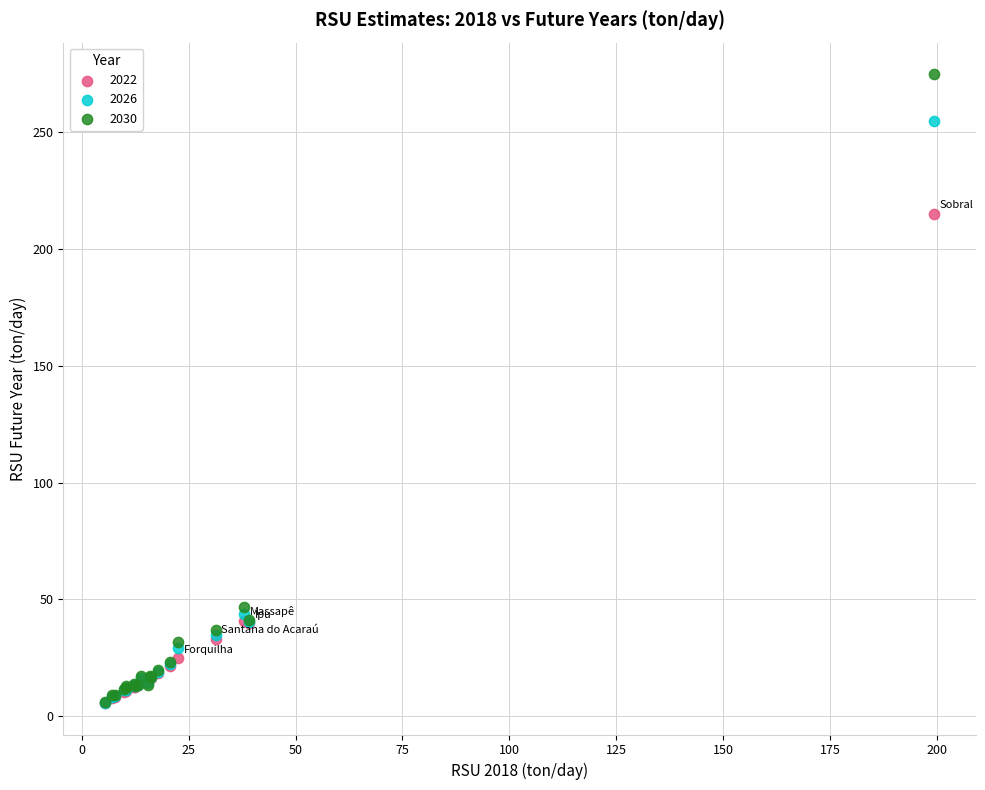

In the 2022 series, what Y value is closest to 110?

40.8